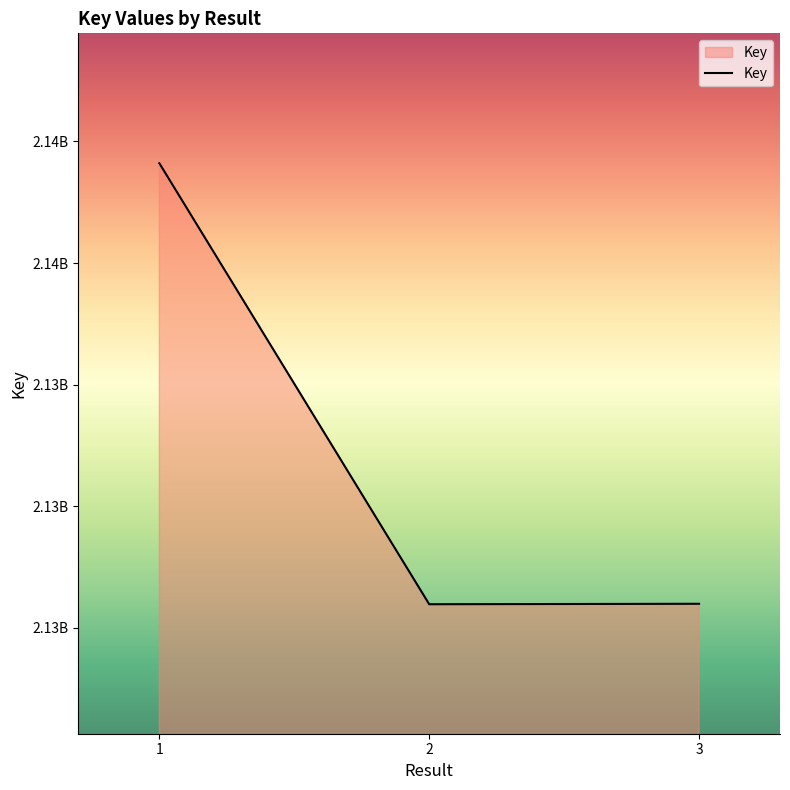

What is the maximum value shown in the chart?

2137641560